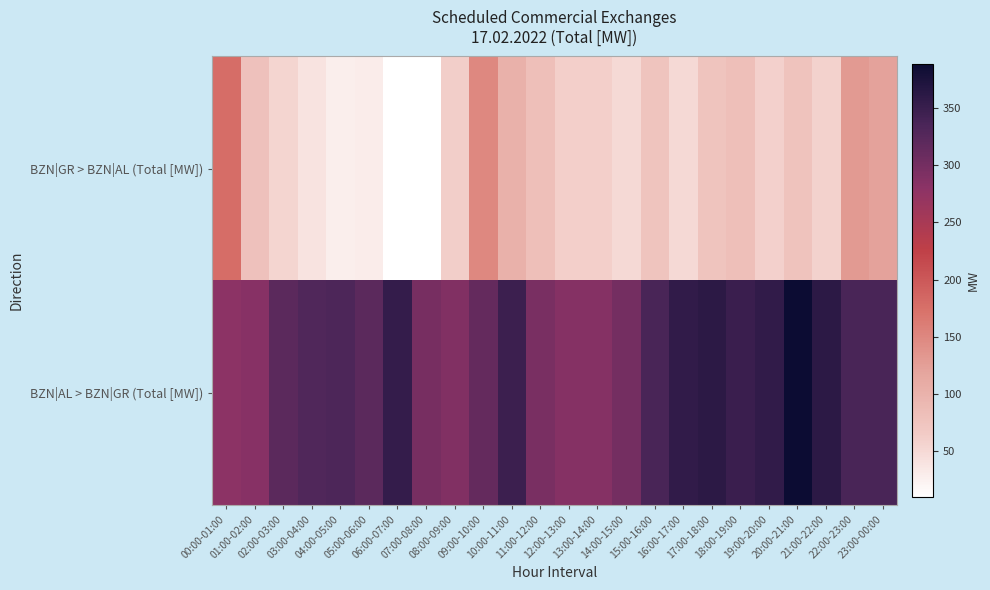

Reading left to right, what are all the values shown in this chart?

BZN|GR > BZN|AL (Total [MW]): 00:00-01:00=177	01:00-02:00=79	02:00-03:00=55	03:00-04:00=40	04:00-05:00=29	05:00-06:00=30	06:00-07:00=11	07:00-08:00=10	08:00-09:00=62	09:00-10:00=150	10:00-11:00=103	11:00-12:00=81	12:00-13:00=61	13:00-14:00=61	14:00-15:00=50	15:00-16:00=75	16:00-17:00=50	17:00-18:00=75	18:00-19:00=81	19:00-20:00=60	20:00-21:00=77	21:00-22:00=58	22:00-23:00=130	23:00-00:00=122
BZN|AL > BZN|GR (Total [MW]): 00:00-01:00=280	01:00-02:00=284	02:00-03:00=321	03:00-04:00=329	04:00-05:00=333	05:00-06:00=321	06:00-07:00=353	07:00-08:00=297	08:00-09:00=289	09:00-10:00=313	10:00-11:00=348	11:00-12:00=295	12:00-13:00=285	13:00-14:00=285	14:00-15:00=300	15:00-16:00=335	16:00-17:00=356	17:00-18:00=361	18:00-19:00=349	19:00-20:00=356	20:00-21:00=388	21:00-22:00=361	22:00-23:00=336	23:00-00:00=336